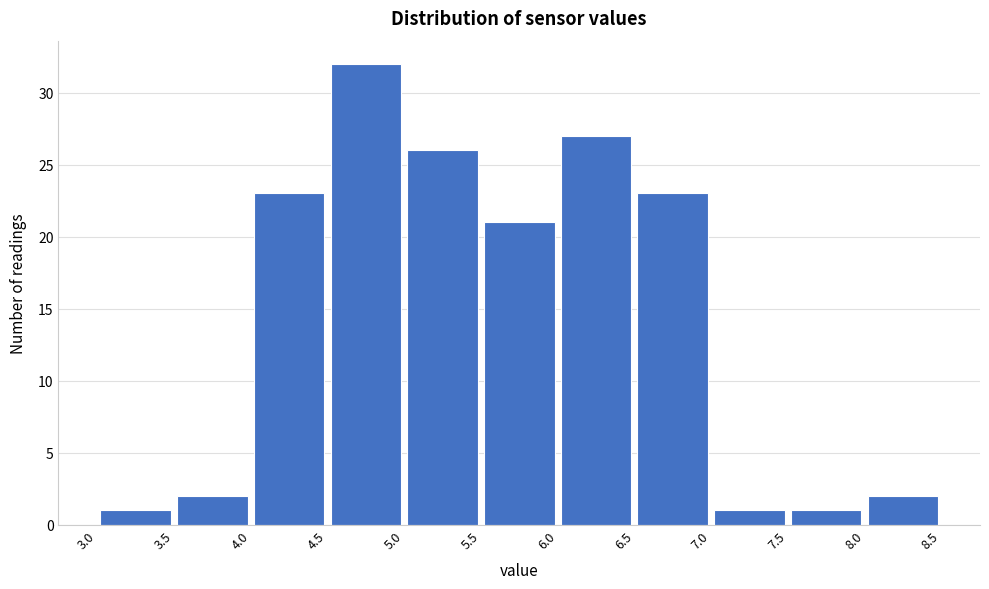

Reading left to right, transcribe this chart: for each bar, give the range it covers on the x-axis and its height. The values are not printed on the chart, so give them approximately, as read against the axis.

3.0 to 3.5: 1
3.5 to 4.0: 2
4.0 to 4.5: 23
4.5 to 5.0: 32
5.0 to 5.5: 26
5.5 to 6.0: 21
6.0 to 6.5: 27
6.5 to 7.0: 23
7.0 to 7.5: 1
7.5 to 8.0: 1
8.0 to 8.5: 2